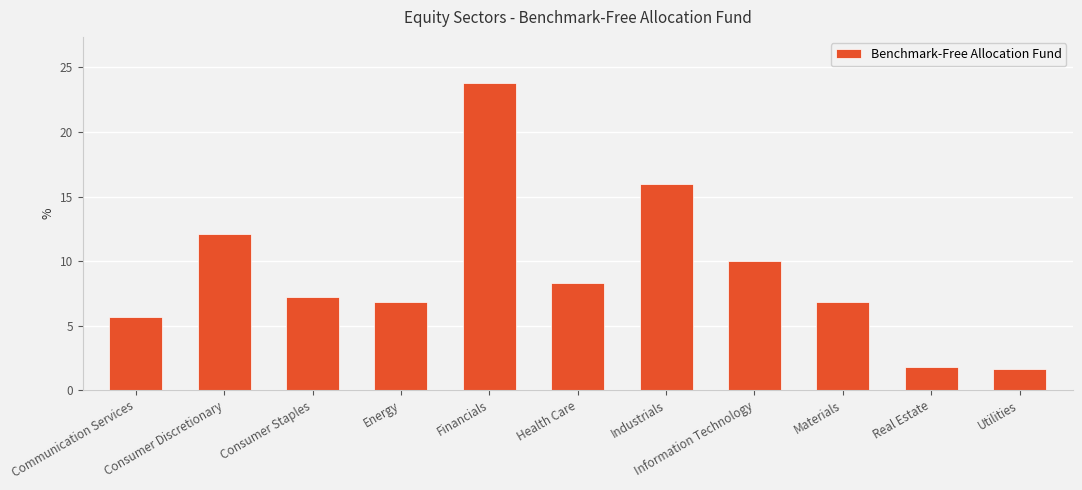

Is it true that the value at Consumer Staples is 7.2?

True